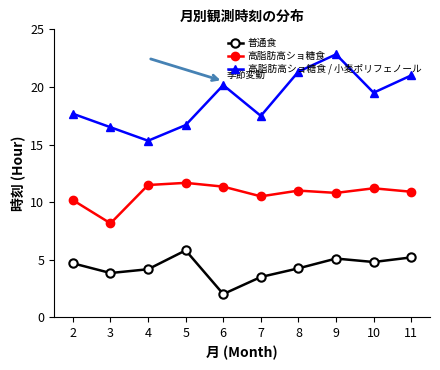

How many distinct data groups are displayed?

3